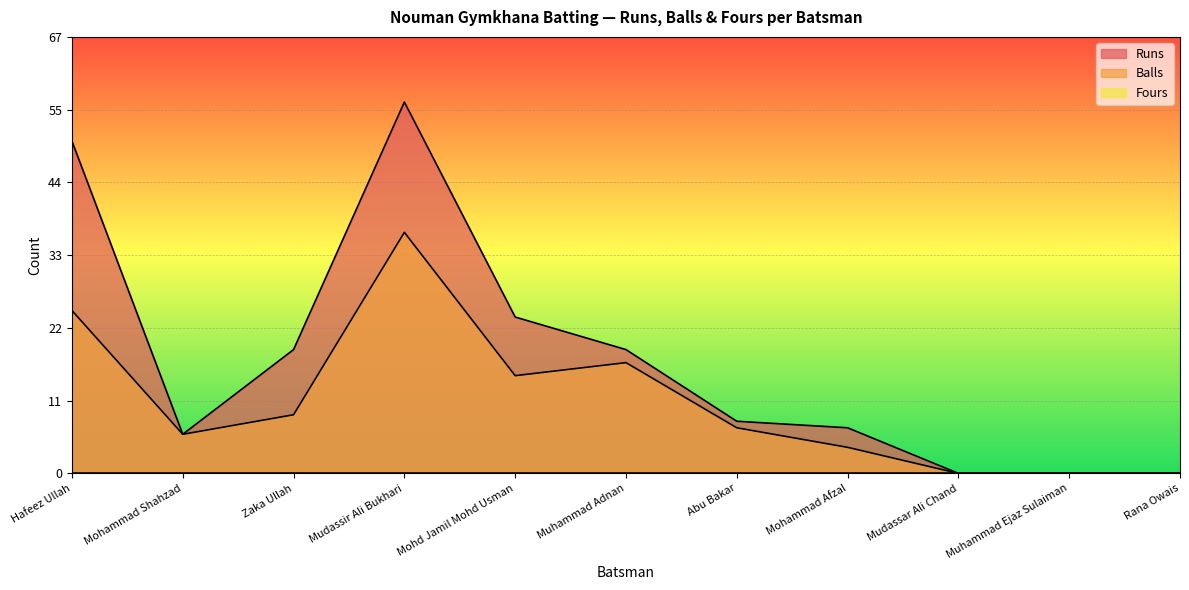

At which category does Runs reach its first local peak?

Mudassir Ali Bukhari